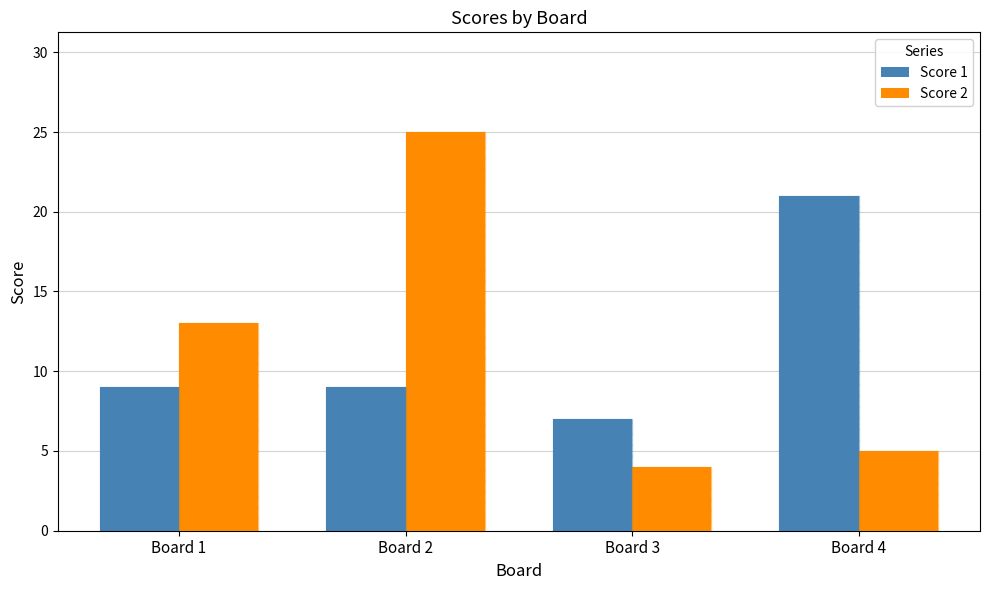

What are all the series names shown in the legend?

Score 1, Score 2